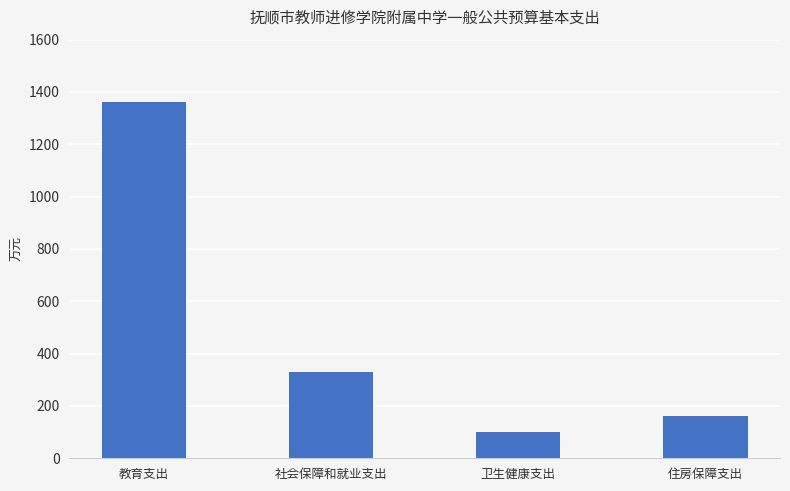

What is the difference between the second highest and second lowest values?

170.0